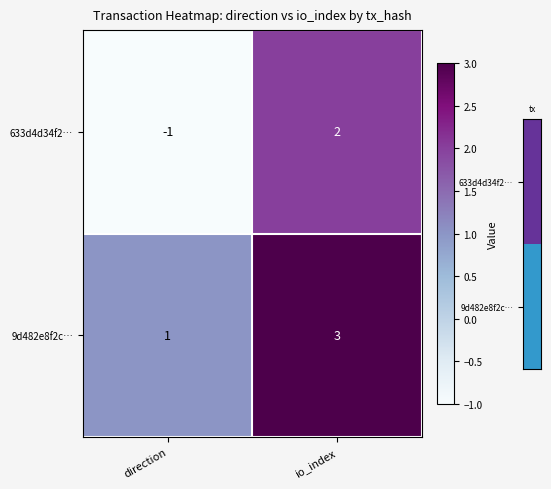

What is the difference between the maximum and minimum values in the 633d4d34f2… series?

3